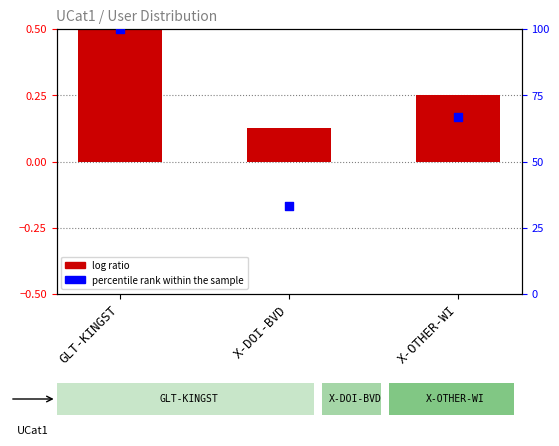

Which series has the largest Y range (max minus min)?

percentile rank within the sample